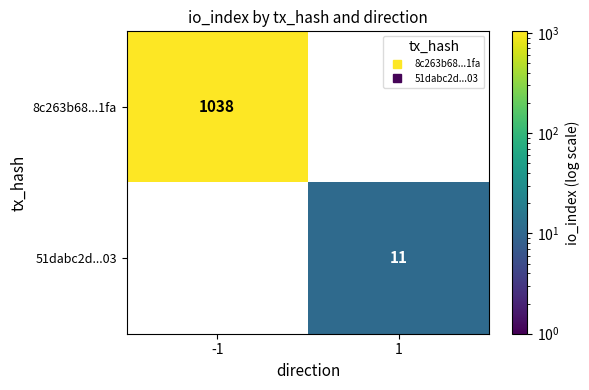

What is the sum of all 51dabc2d...03 values?

11